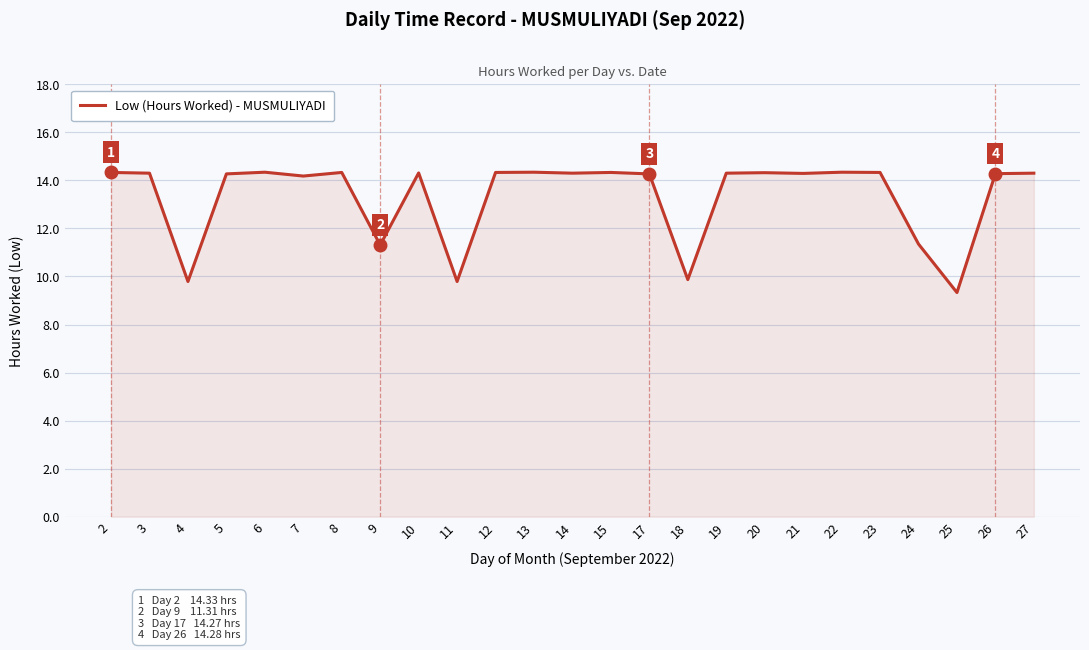

The value at 10 is 14.3. True or false?

True